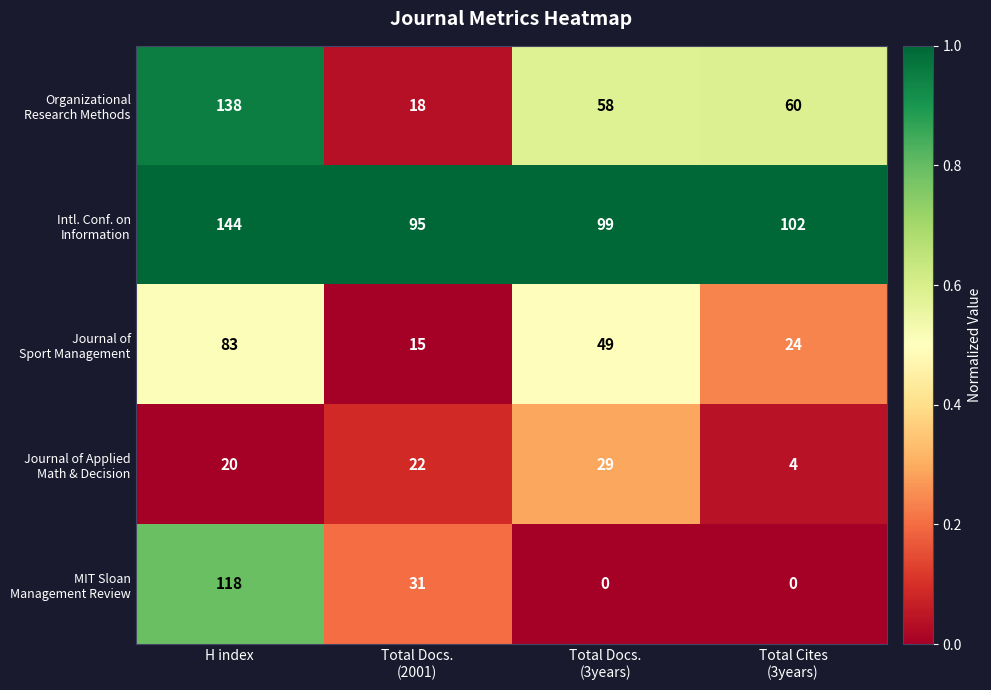

What is the maximum value shown in the chart?

144